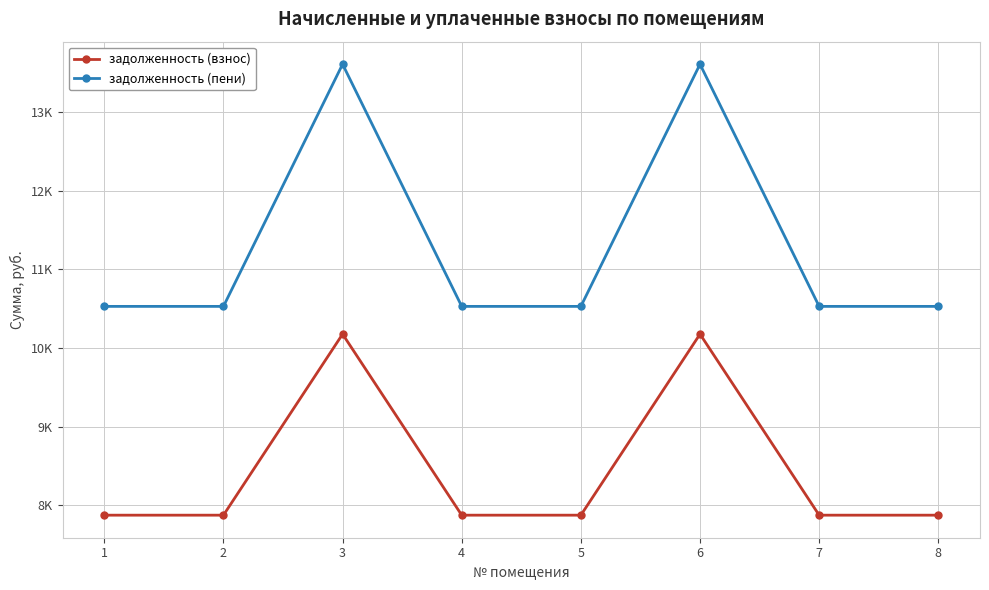

What is the spread (max minus min) of values at 5?

2656.8